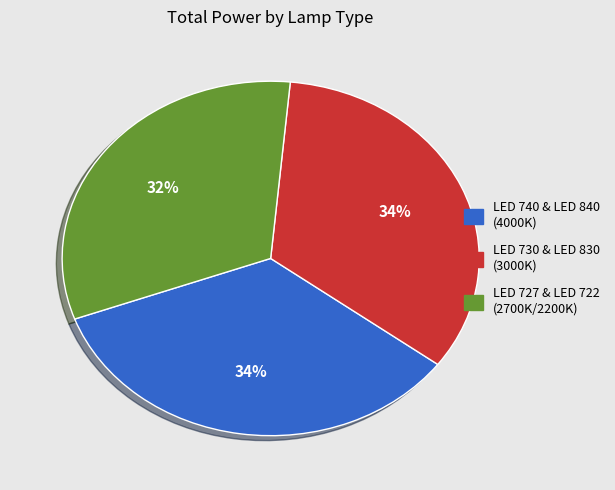

How many segments does this pie chart have?

3